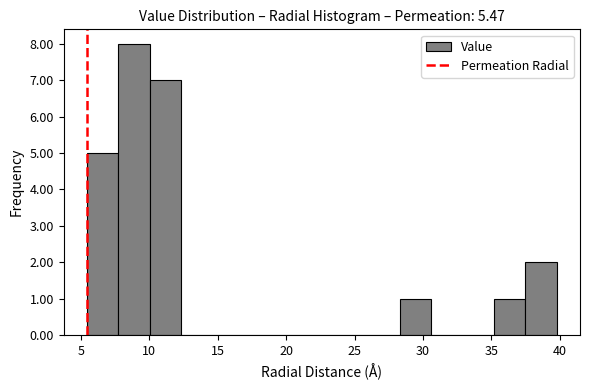

What is the height of the bar covering 35.0 to 37.5 on the x-axis? Neither the bar edges nor the heights are printed on the chart, so give them approximately, as read against the axes.

1